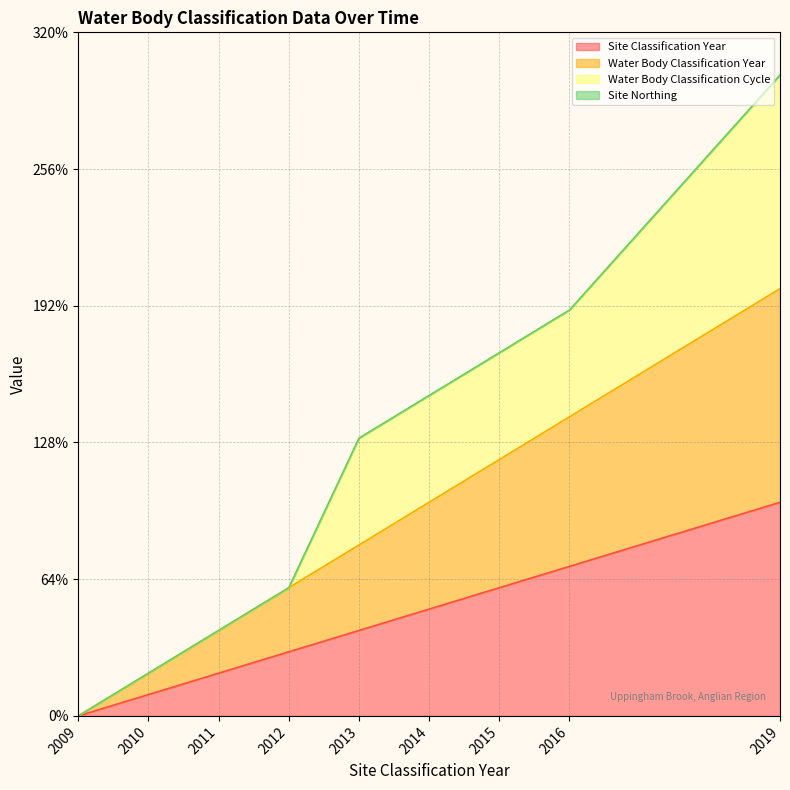

True or false: Water Body Classification Year has more than 2 points higher than both neighbors.

False